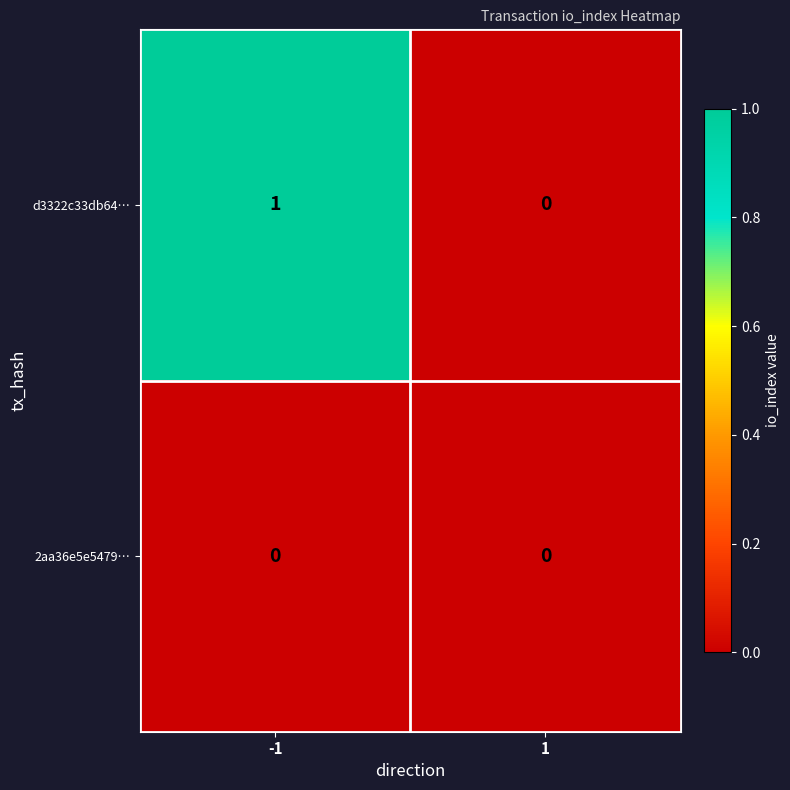

What is the spread (max minus min) of values at -1?

1